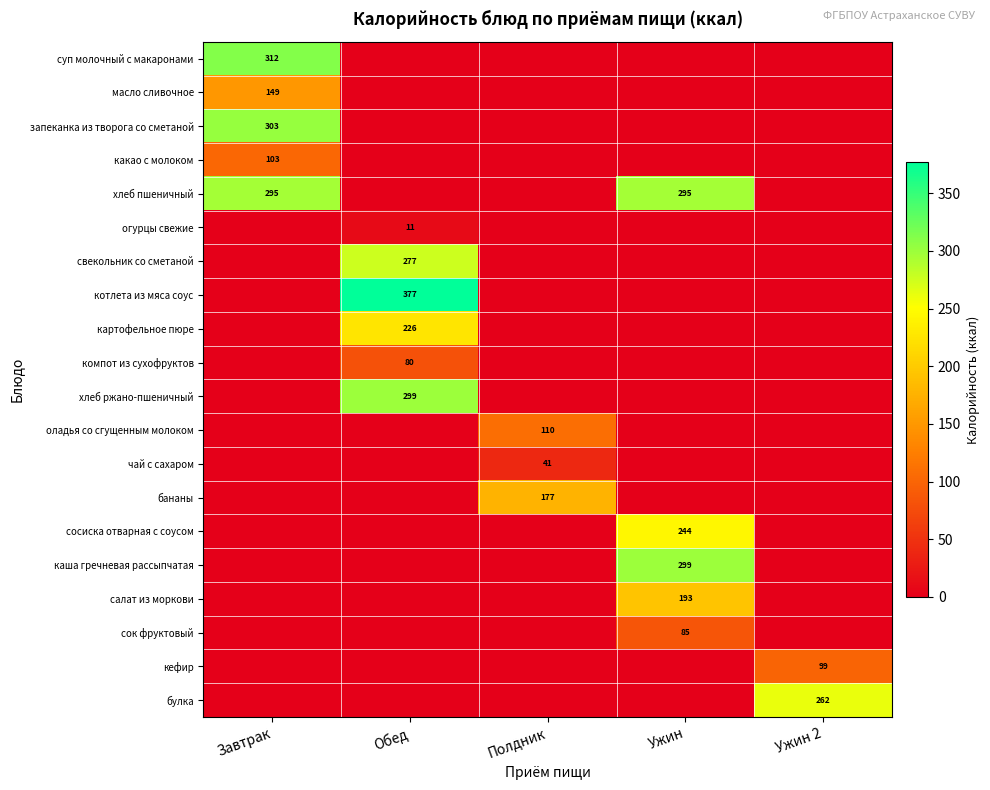

The запеканка из творога со сметаной series shows 430 at Завтрак. True or false?

False